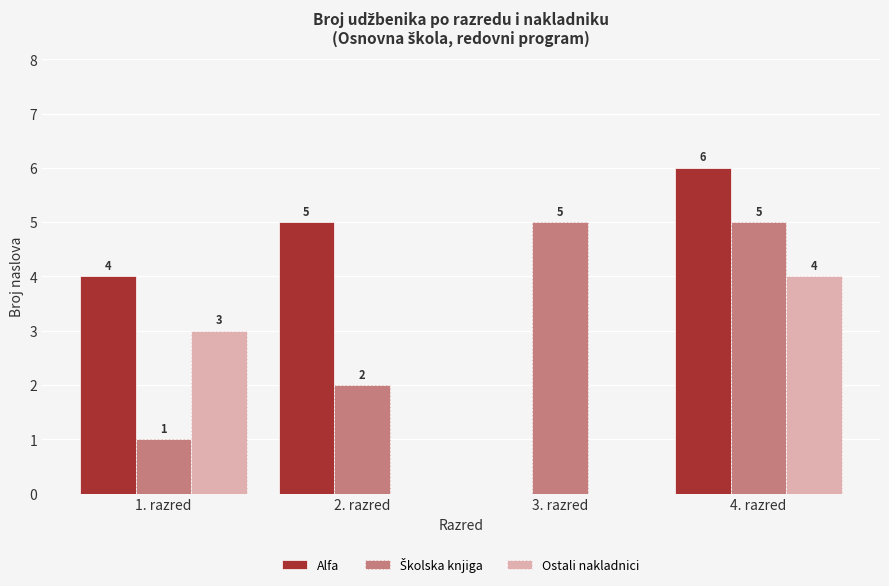

At which category is the sum across all series the highest?

4. razred